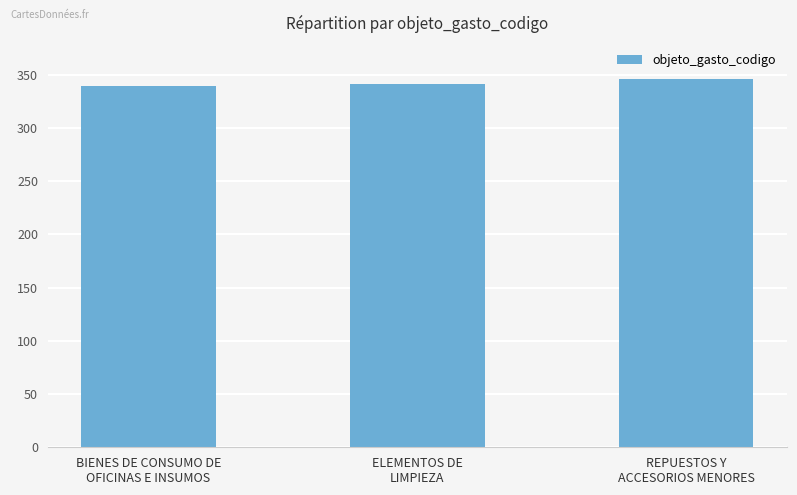

What is the greatest value displayed?

346